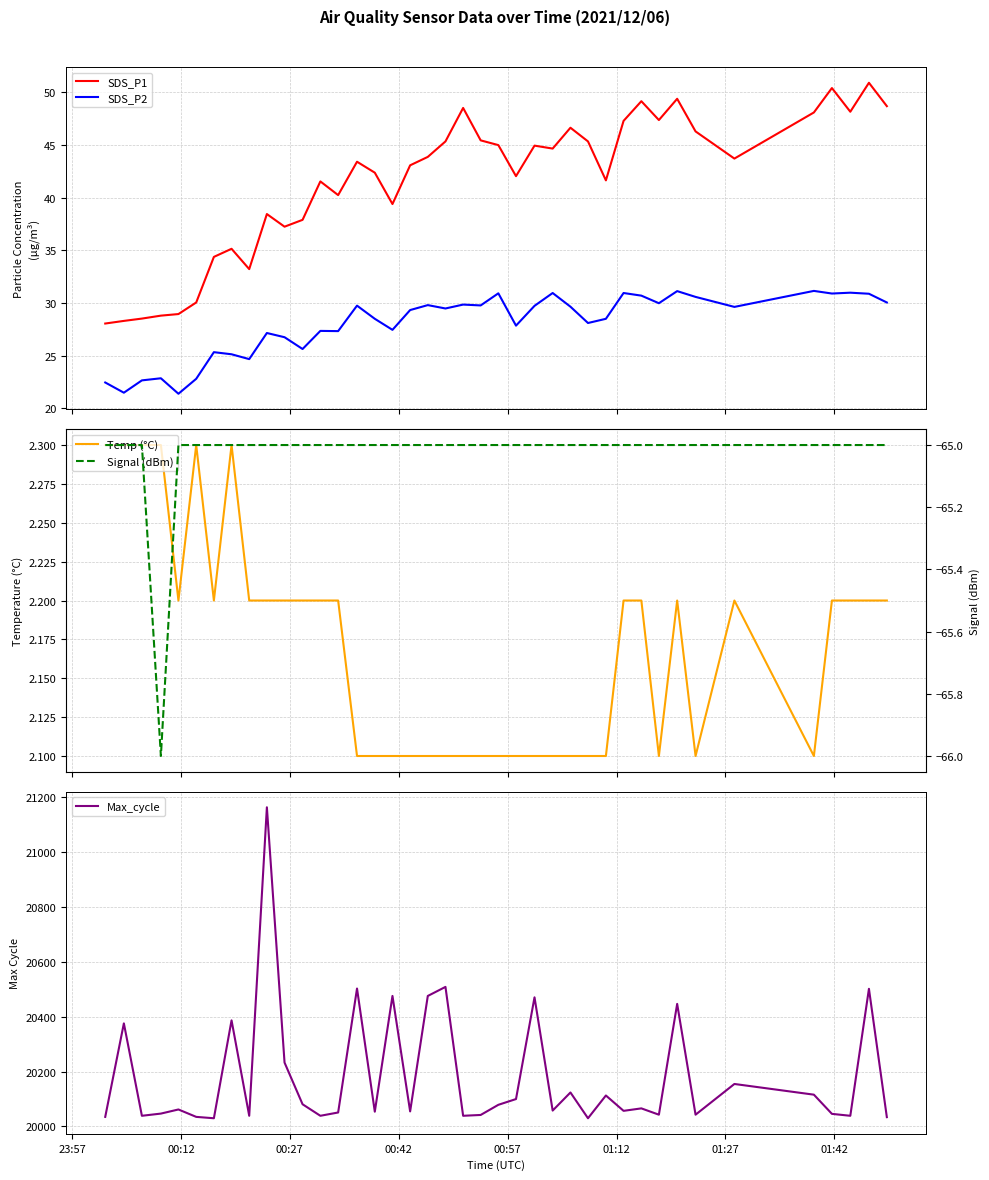

How many lines are shown in the chart?

5